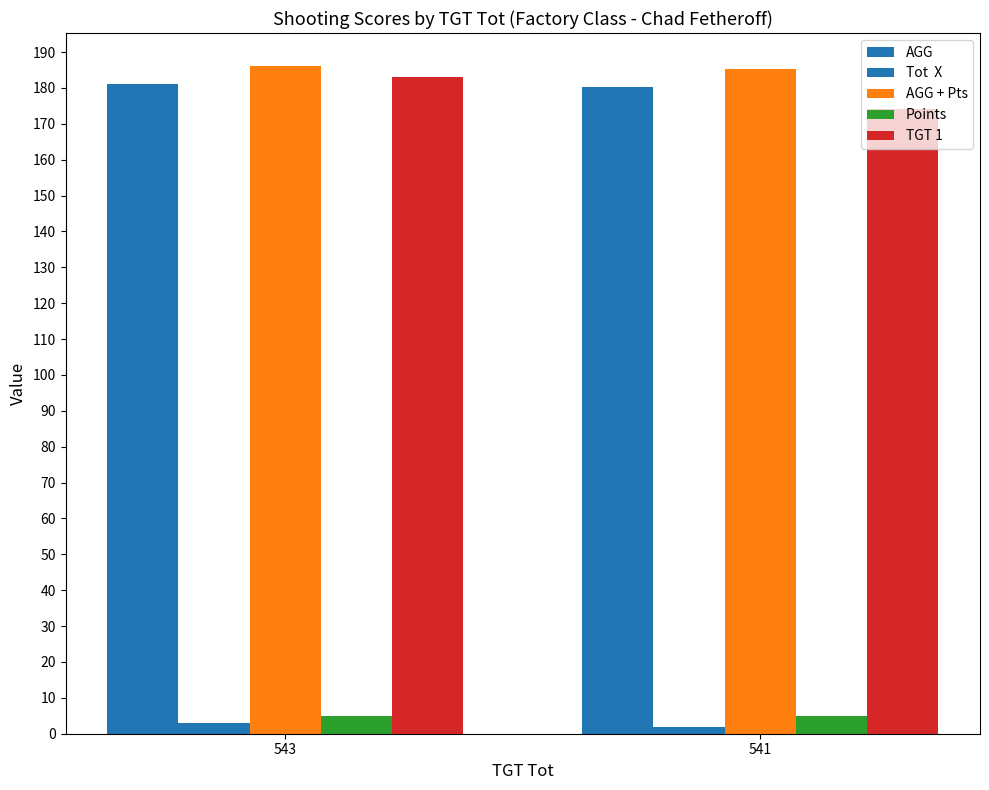

Reading left to right, extract all data points from this chart.

AGG: 181.0	180.3
Tot  X: 3.0	2.0
AGG + Pts: 186.0	185.3
Points: 5.0	5.0
TGT 1: 183.0	174.0